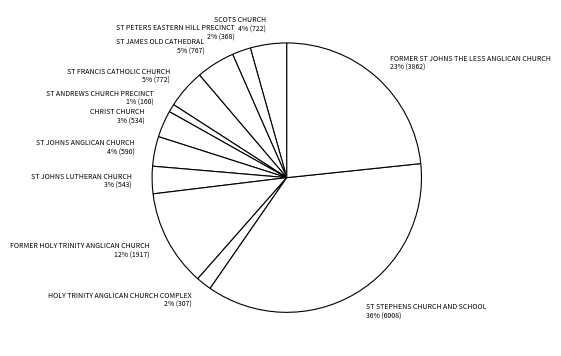

Is the sum of SCOTS CHURCH and ST PETERS EASTERN HILL PRECINCT greater than half?

No